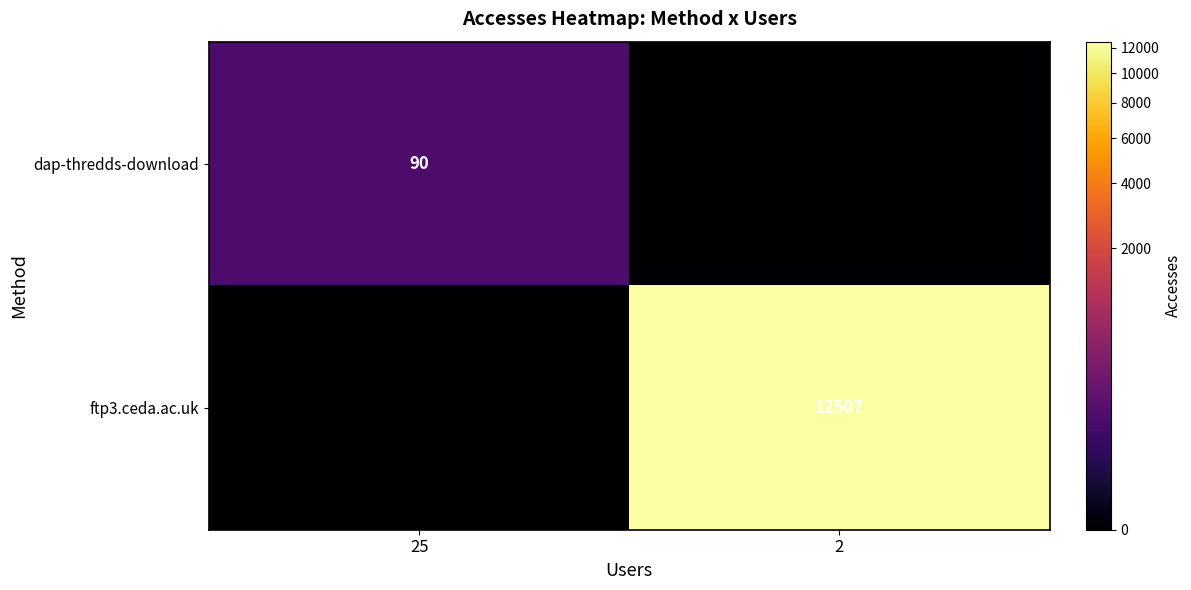

What is the spread (max minus min) of values at 2?

12507